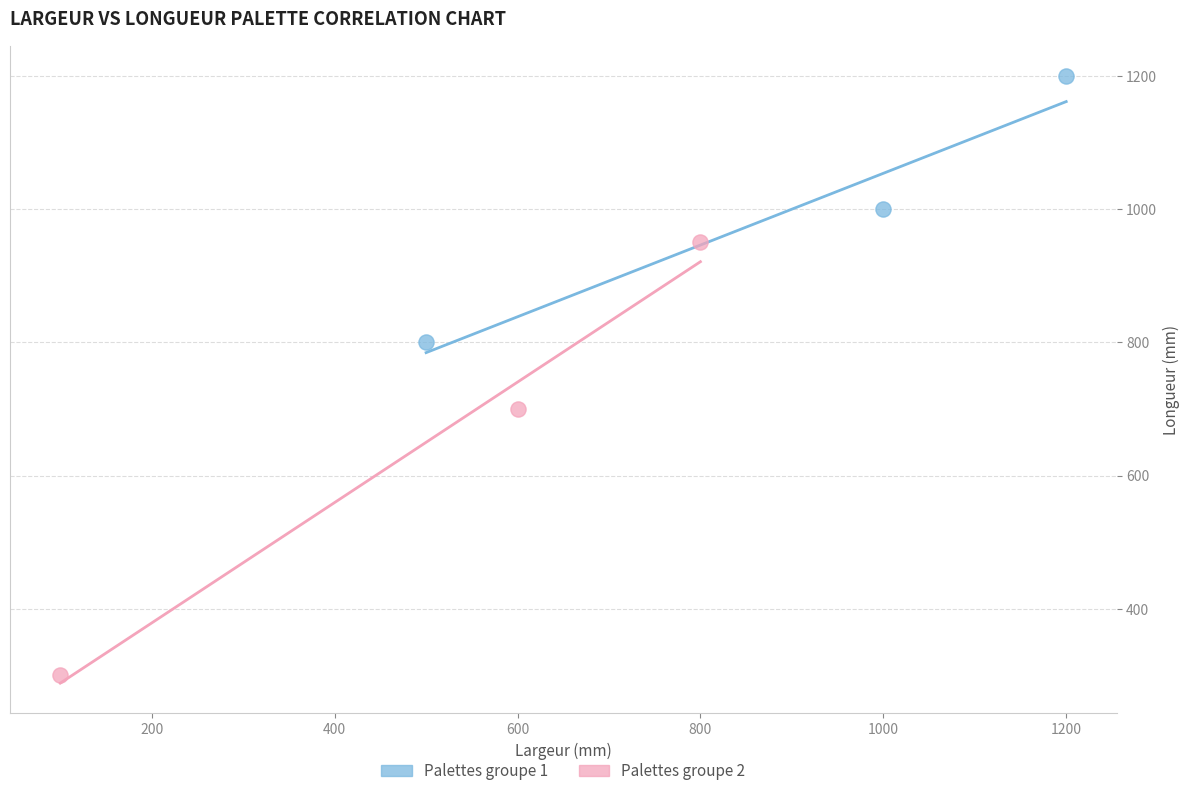

What are all the series names shown in the legend?

Palettes groupe 1, Palettes groupe 2